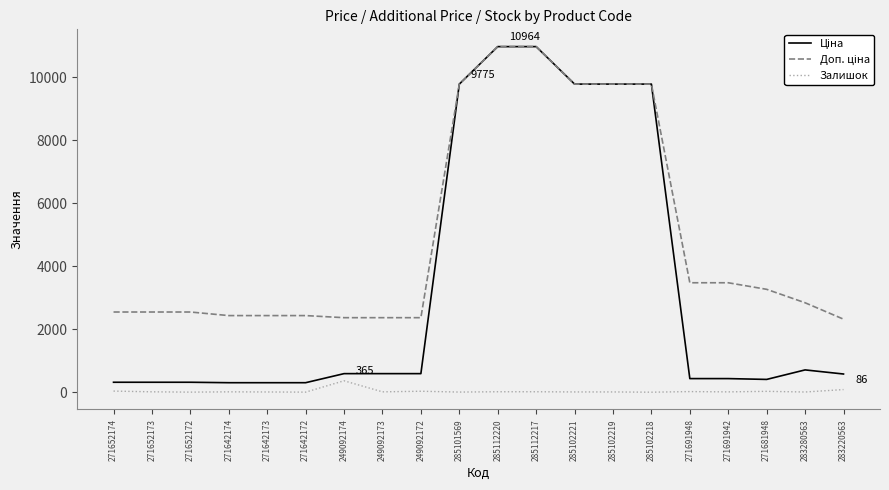

What is the highest value of the Залишок series?

365.0